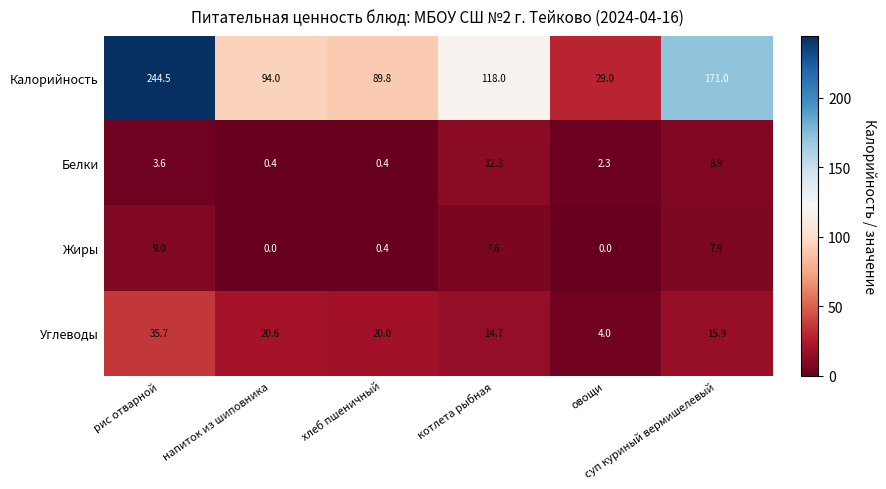

What is the difference between the maximum and minimum values in the Жиры series?

9.0